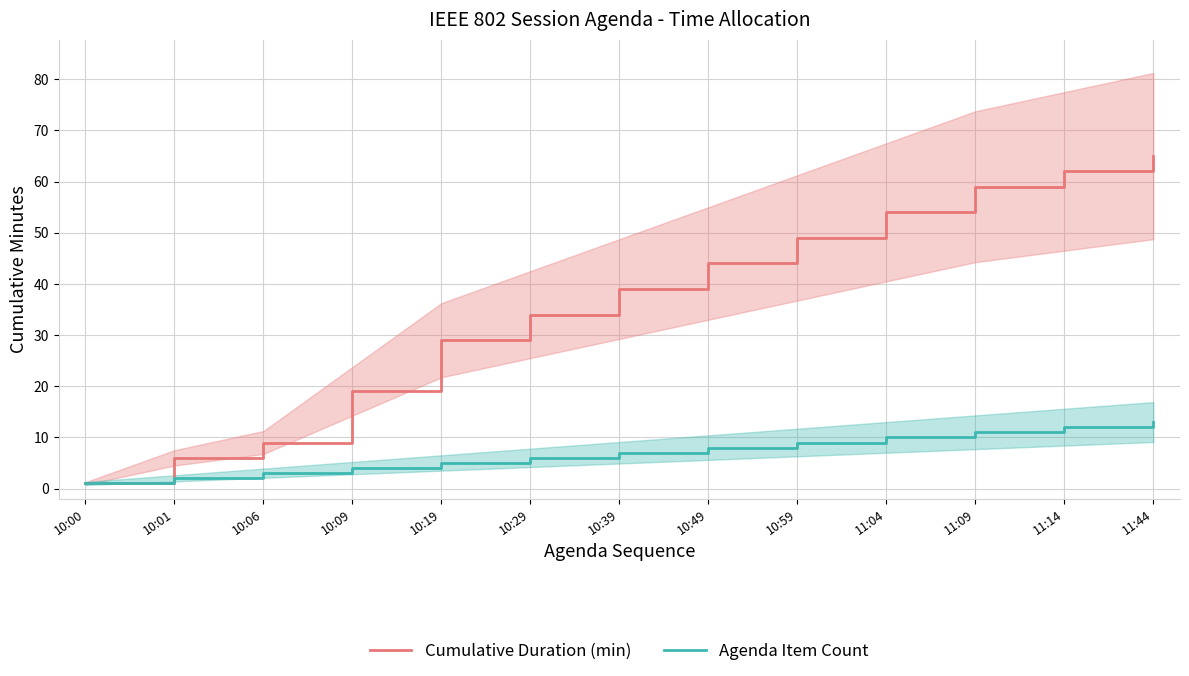

Reading left to right, what are all the values shown in this chart?

Cumulative Duration (min): 1	6	9	19	29	34	39	44	49	54	59	62	65
Agenda Item Count: 1	2	3	4	5	6	7	8	9	10	11	12	13